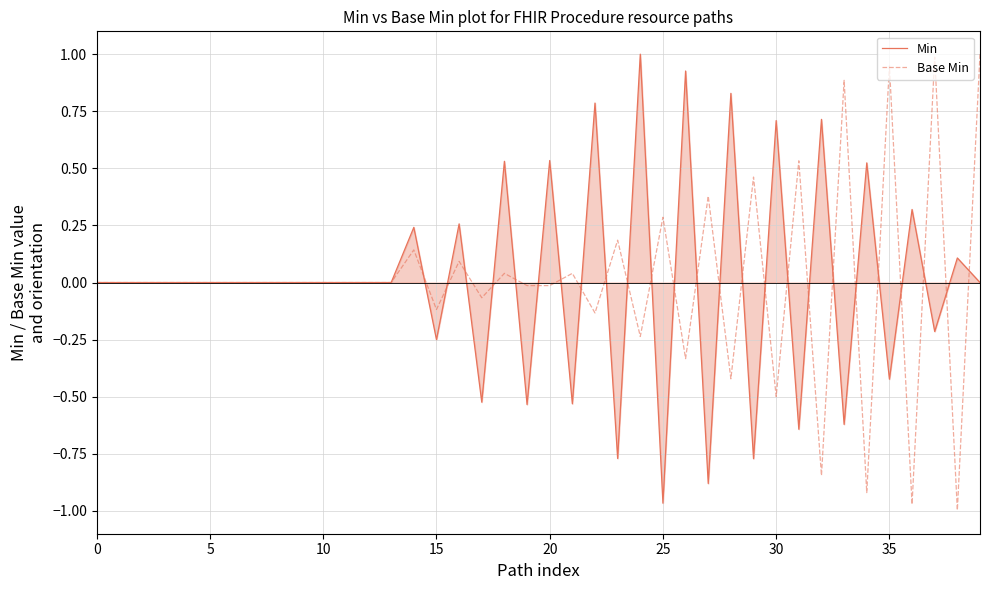

What is the maximum value shown in the chart?

1.0